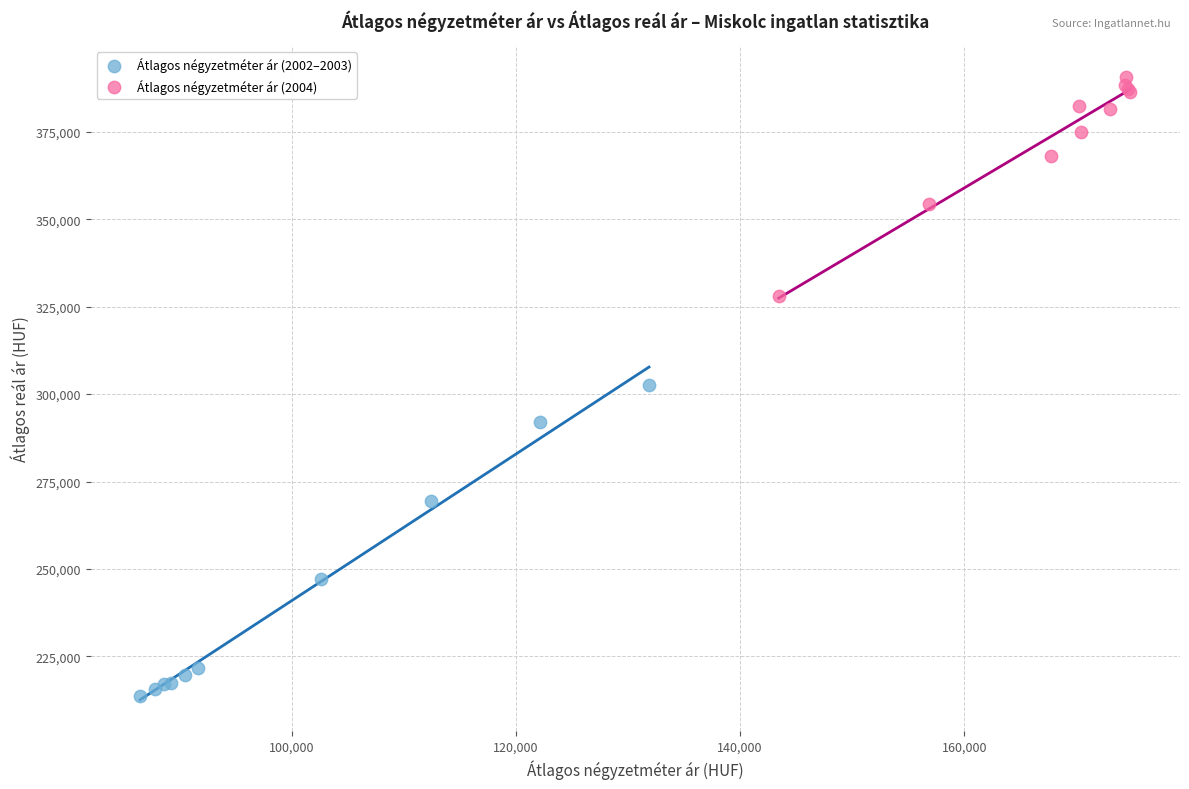

Which series contains the highest Y value?

Átlagos négyzetméter ár (2004)